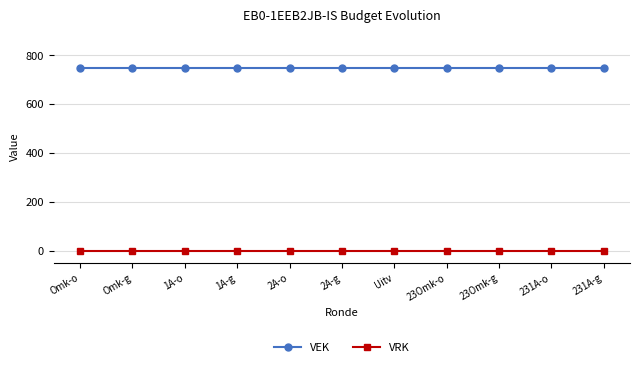

True or false: VEK has a value of 519 at 231A-g.

False